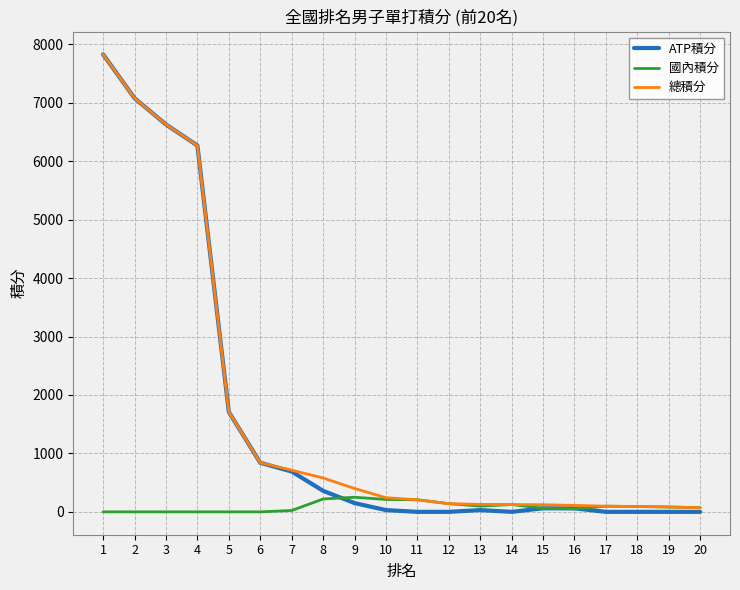

At which label is ATP積分 closest to 3915?

5